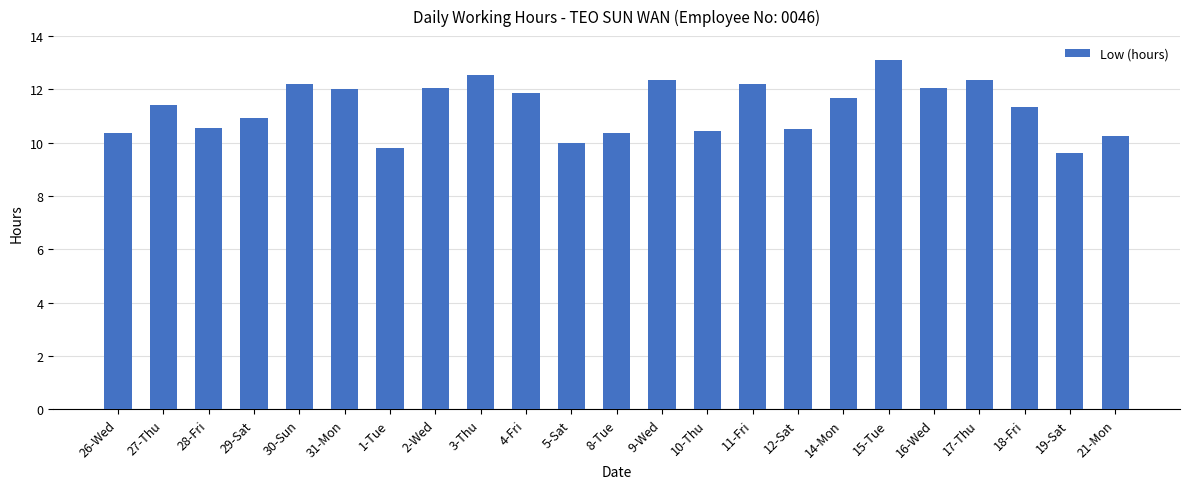

Read the value at 9-Wed.

12.4